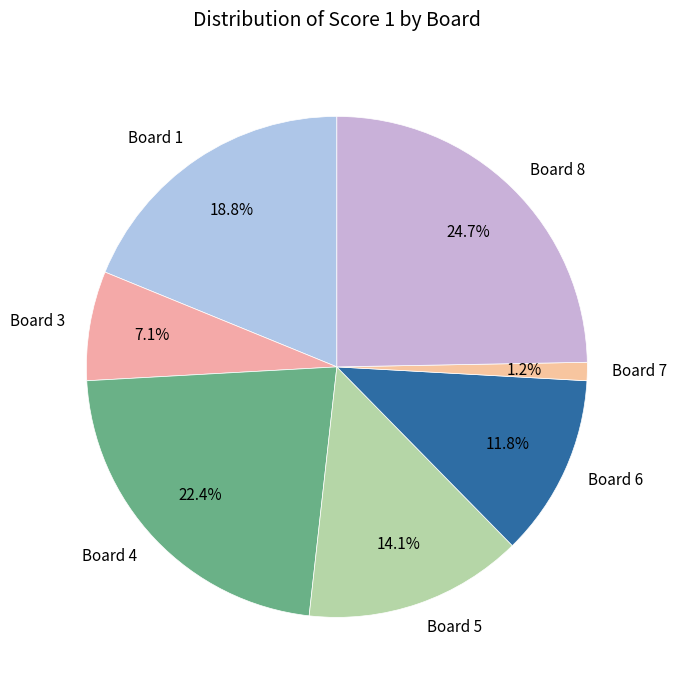

Which has a higher value, Board 1 or Board 3?

Board 1